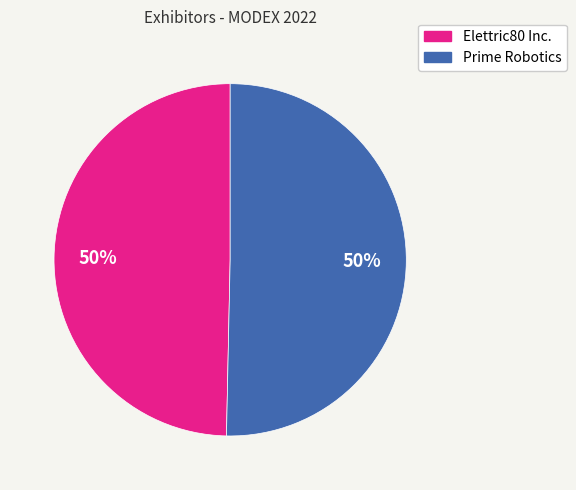

True or false: Prime Robotics accounts for 44% of the total.

False